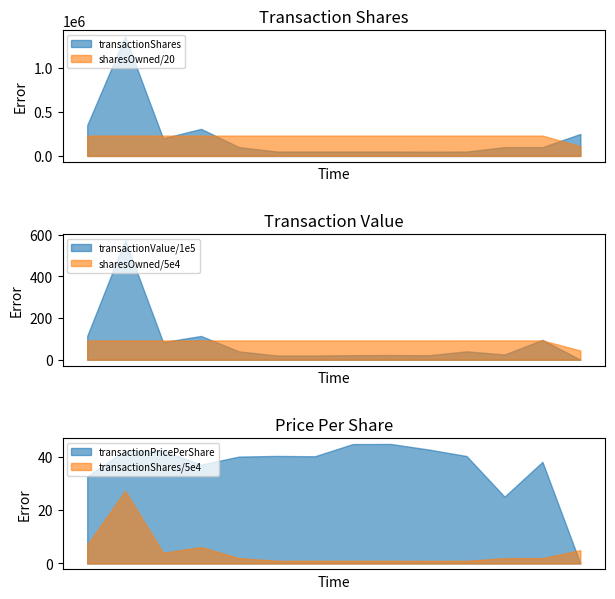

What is the highest value of the sharesOwned/20 series?

231286.5